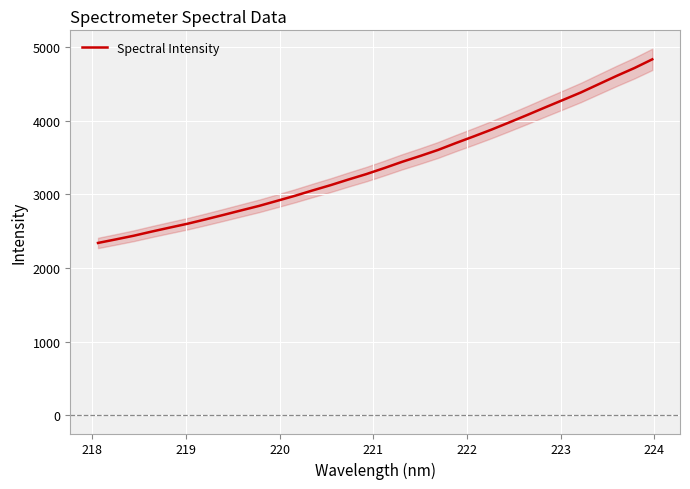

What is the maximum value for Spectral Intensity?

4834.6